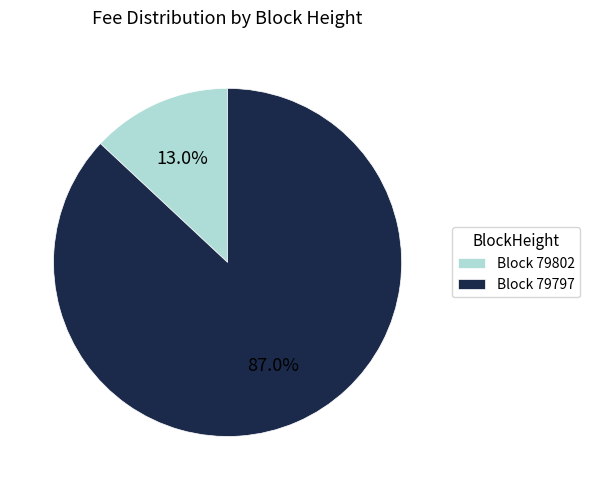

To the nearest percent, what is the average slice percentage?

50%